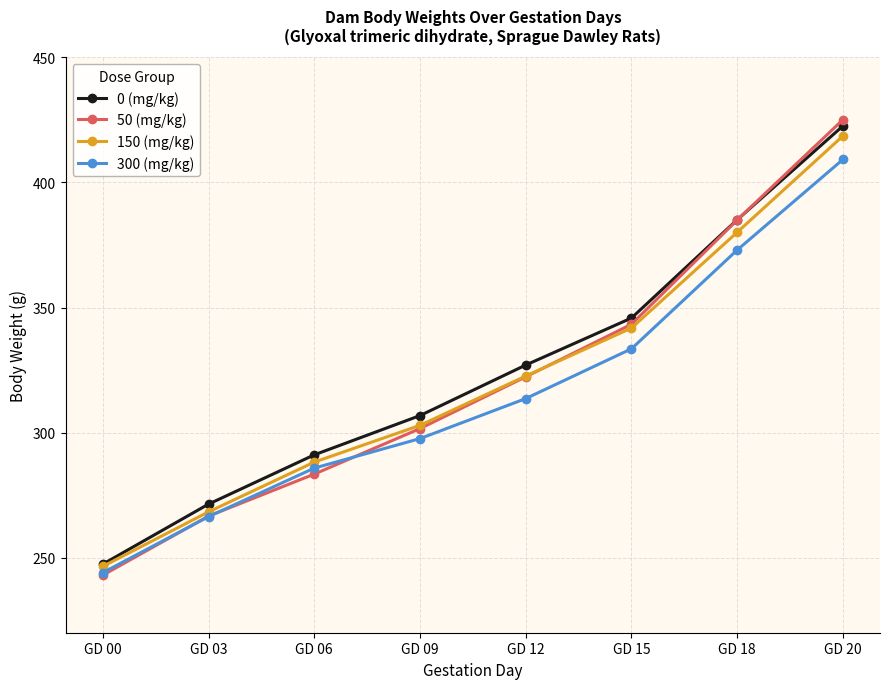

Rank the categories by 300 (mg/kg) value from lowest to highest.

GD 00, GD 03, GD 06, GD 09, GD 12, GD 15, GD 18, GD 20